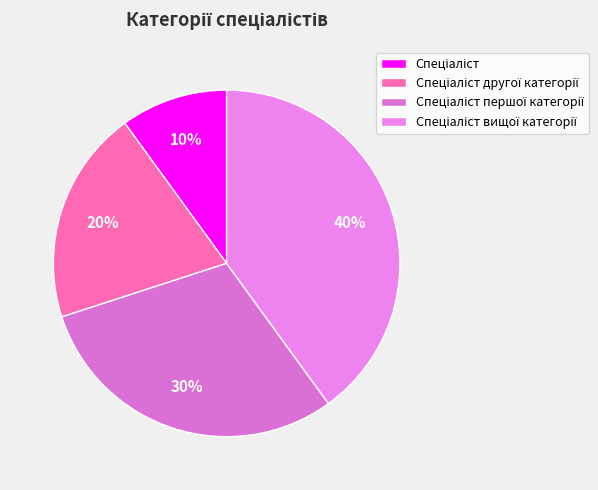

How many slices are in this pie chart?

4